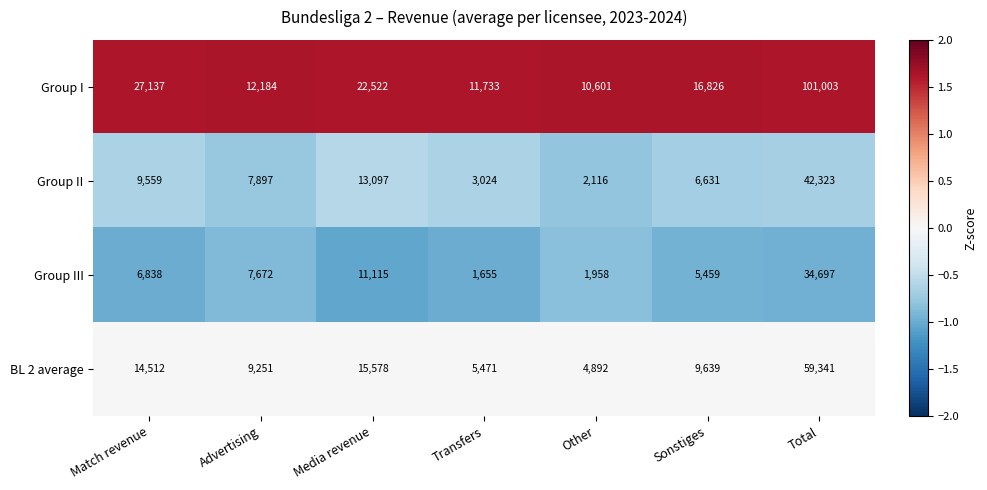

What is the spread (max minus min) of values at Other?

8643